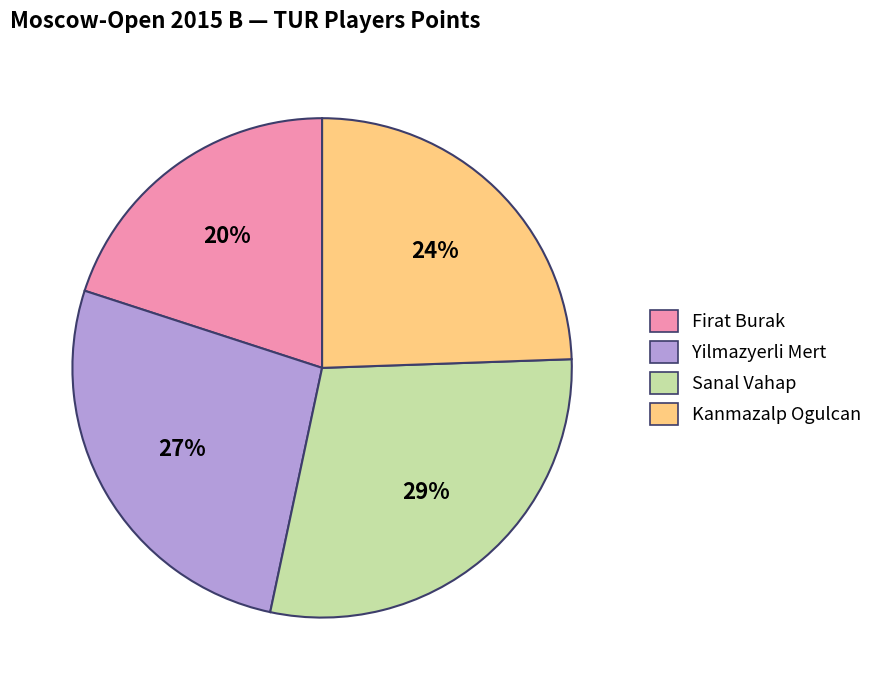

How many segments does this pie chart have?

4